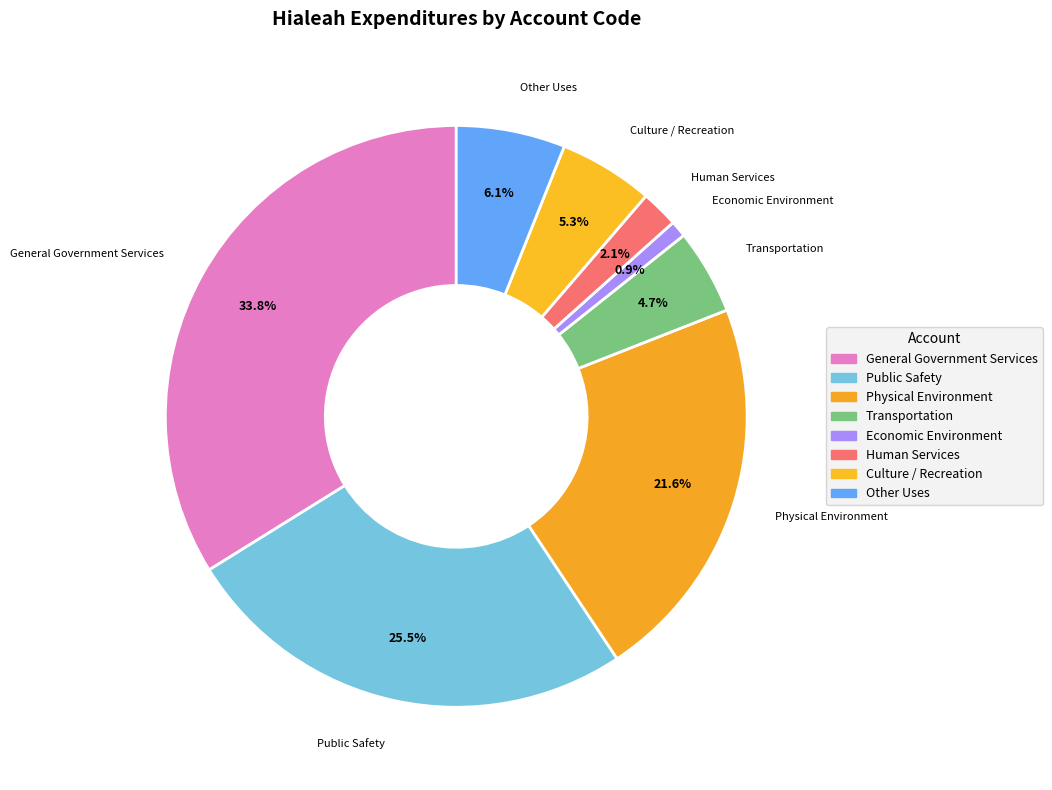

What portion of the pie excludes Economic Environment?

99.1%